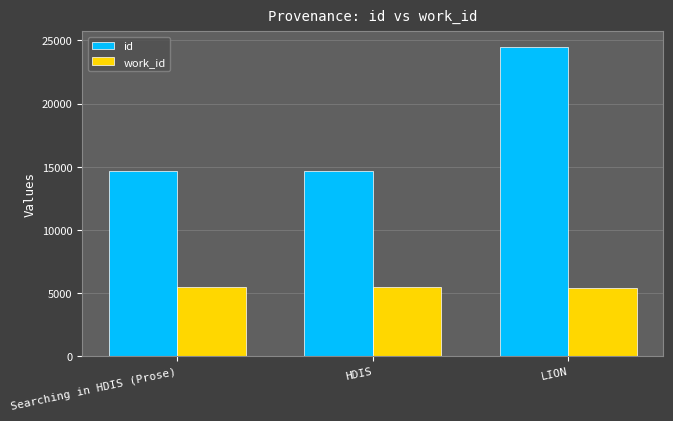

Which series has the widest spread of values?

id